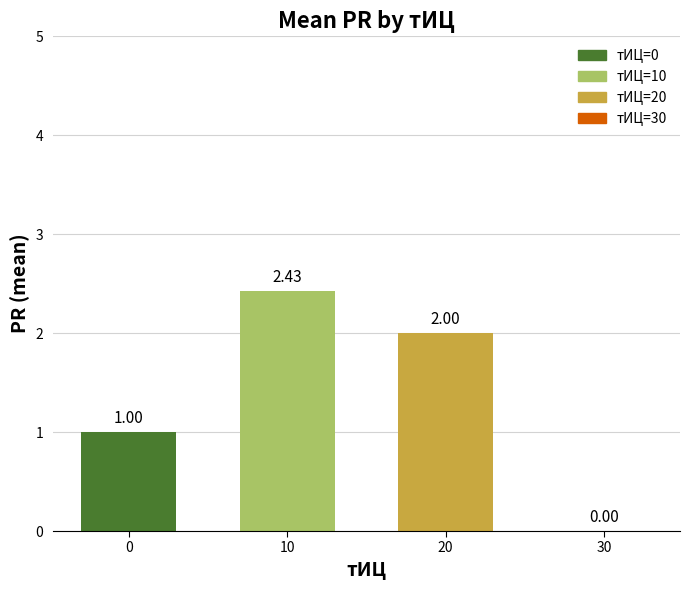

Which has a higher value, 30 or 10?

10